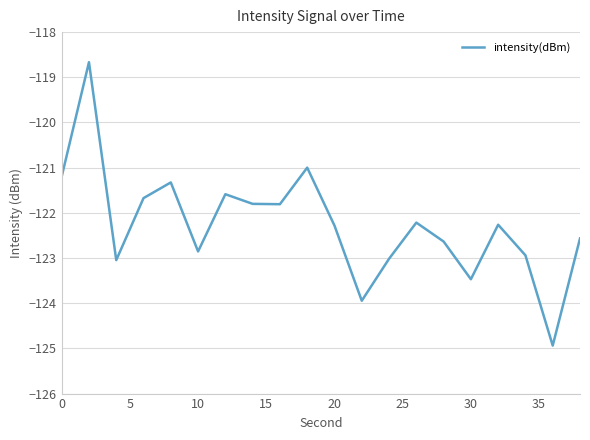

What is the greatest value displayed?

-118.7